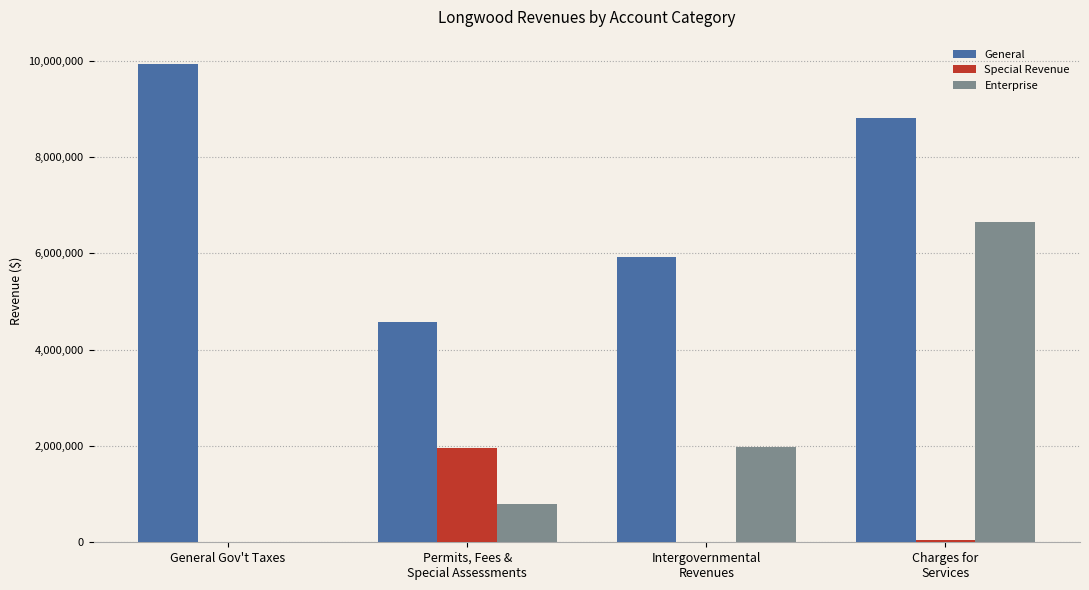

Is it true that Special Revenue equals 0 at General Gov't Taxes?

True